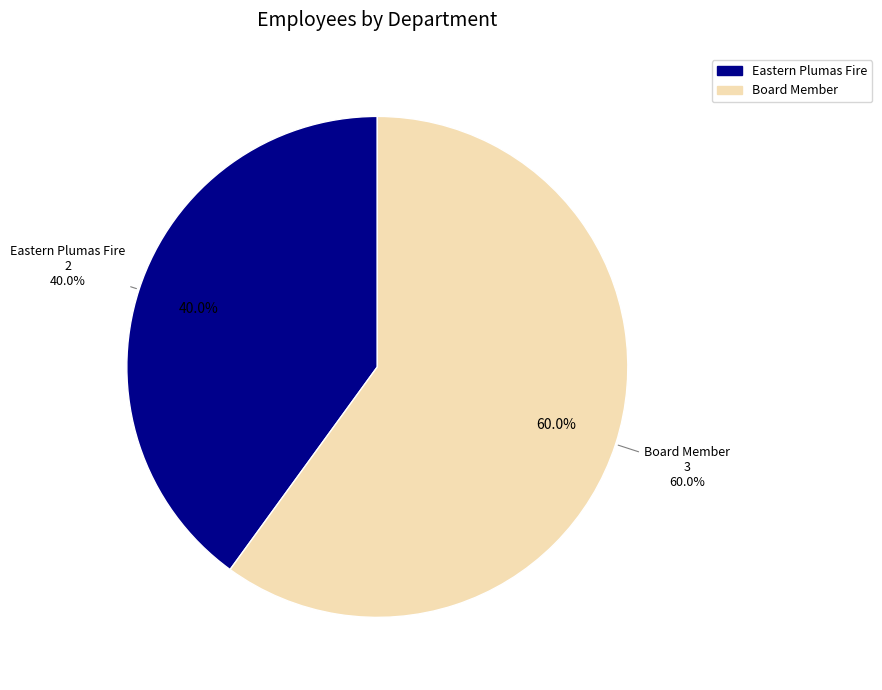

True or false: Board Member accounts for 54% of the total.

False